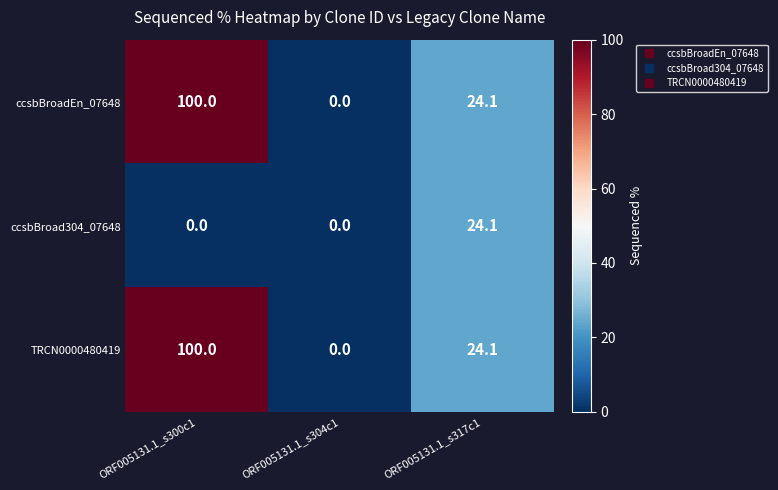

At which label does ccsbBroadEn_07648 first exceed 24?

ORF005131.1_s300c1